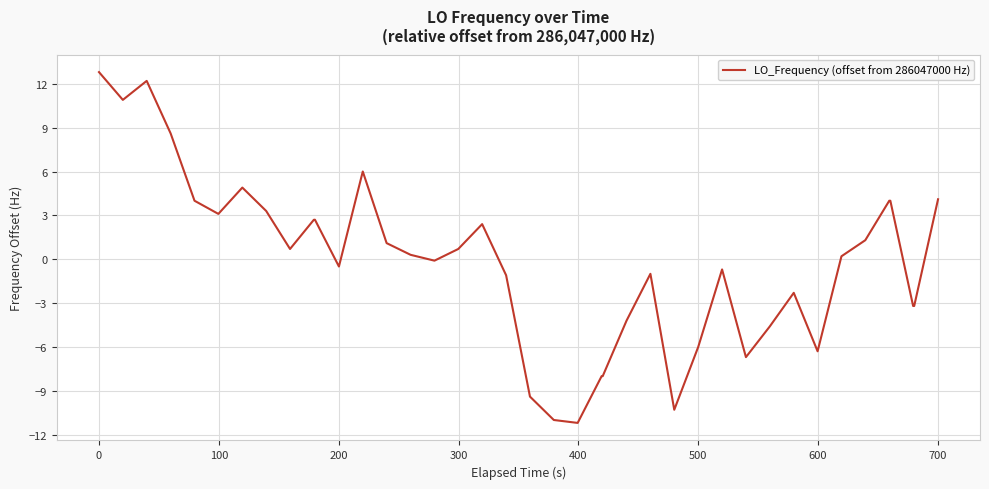

What is the minimum value shown in the chart?

-11.2